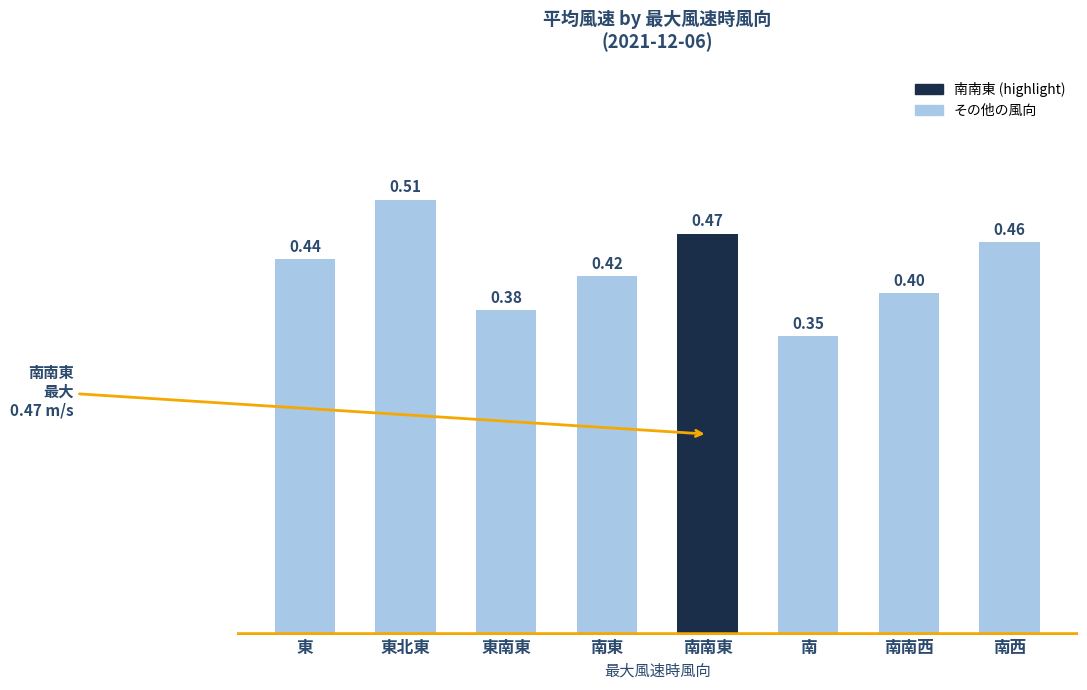

Which label corresponds to the smallest value in the chart?

南